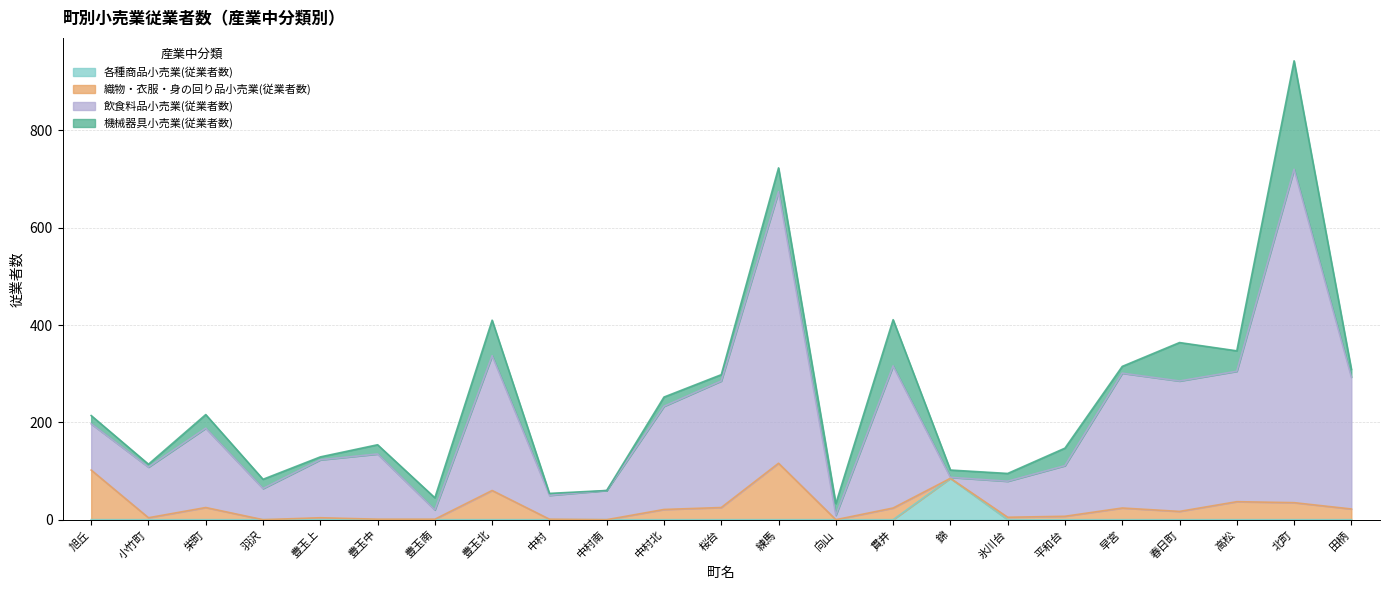

At which label does 各種商品小売業(従業者数) reach its peak?

錦